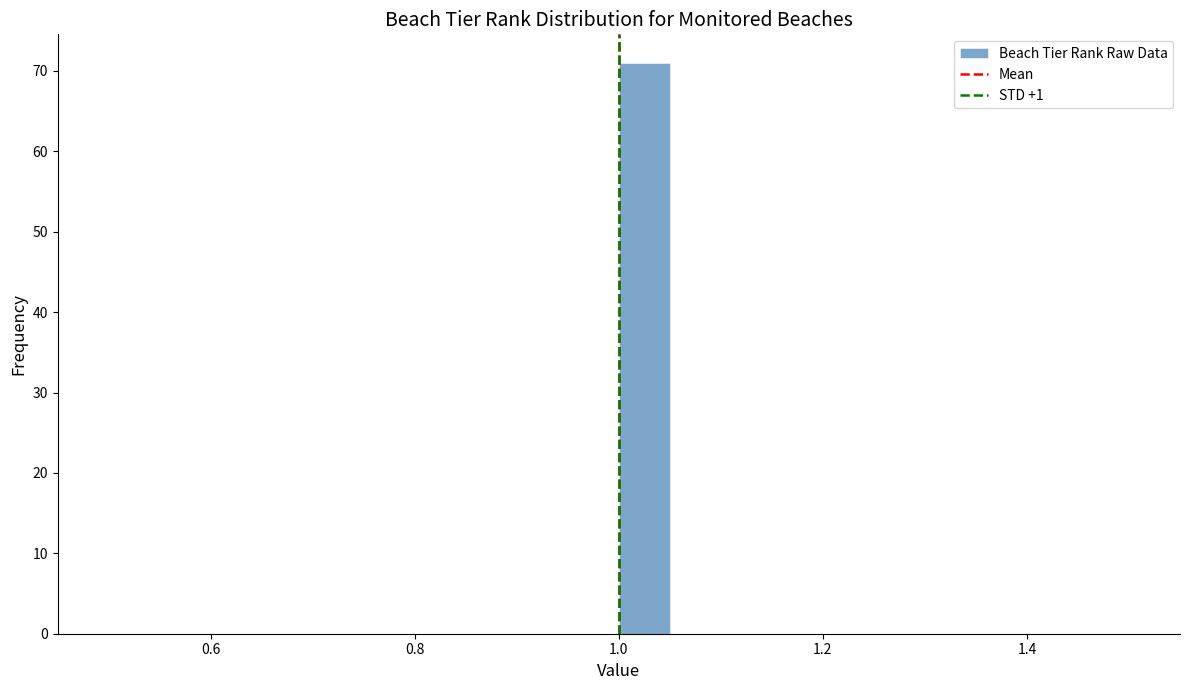

Around what value on the x-axis is the tallest bar? Give the approximate position of its centre, as read against the axis.

1.02